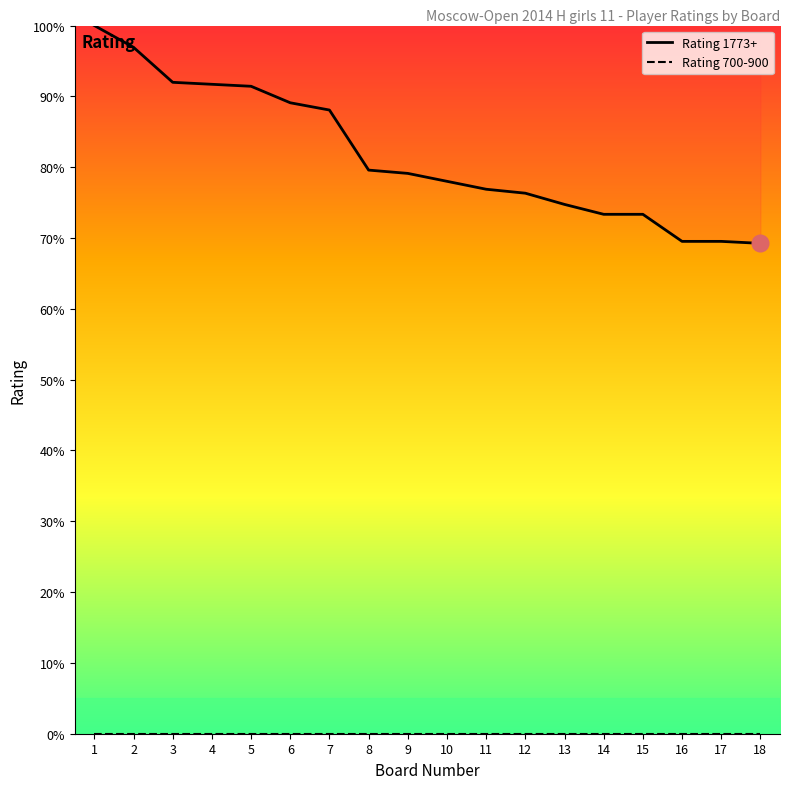

List the labels in order of value, largest first.

1, 2, 3, 4, 5, 6, 7, 8, 9, 10, 11, 12, 13, 14, 15, 16, 17, 18